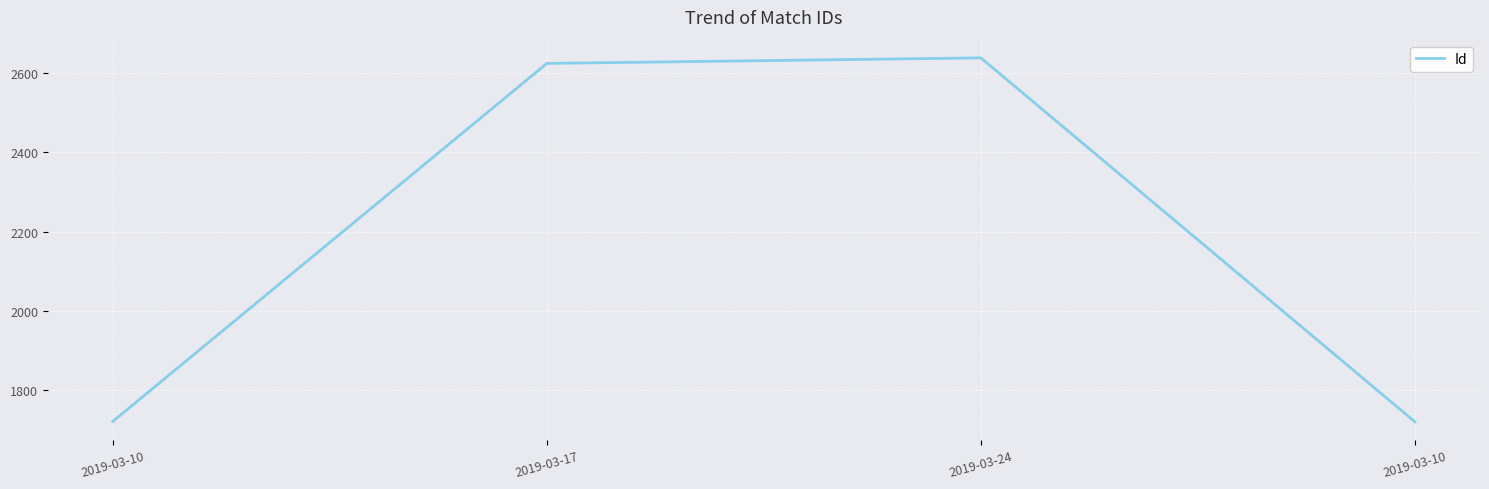

Rank the categories by value from lowest to highest.

2019-03-10, 2019-03-10, 2019-03-17, 2019-03-24